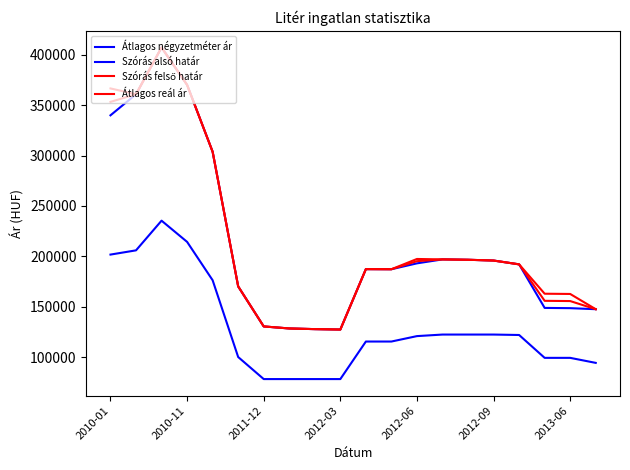

In Átlagos négyzetméter ár, how many points are higher than both neighbors (excluding endpoints)?

1